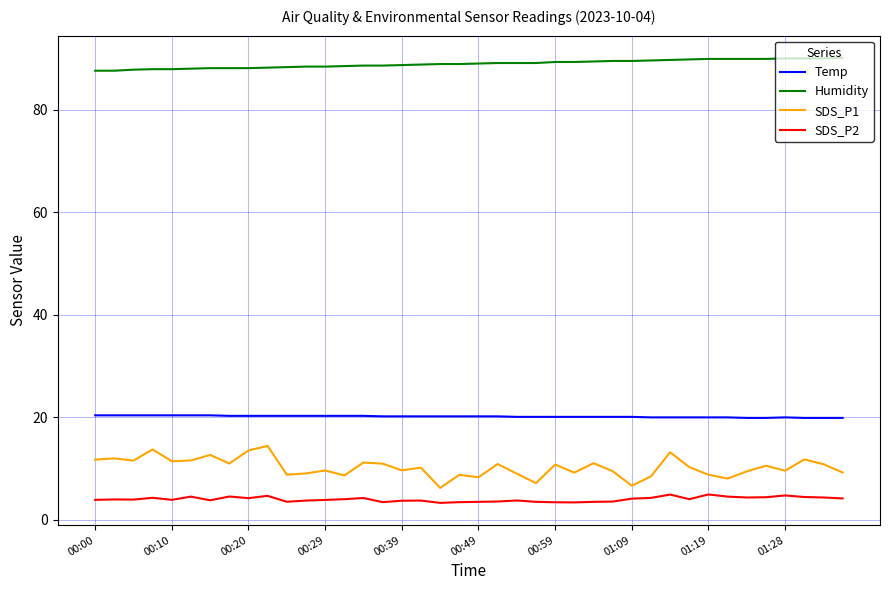

At how many categories does at least one series exceed 48?

40